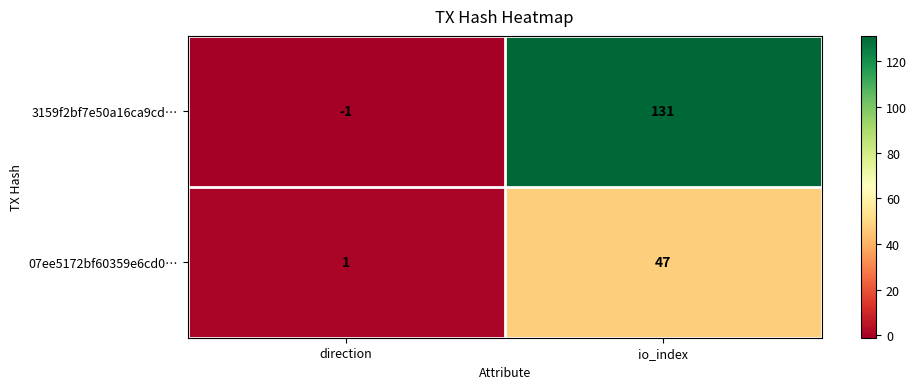

What is the sum of the 3159f2bf7e50a16ca9cd… values at direction and io_index?

130